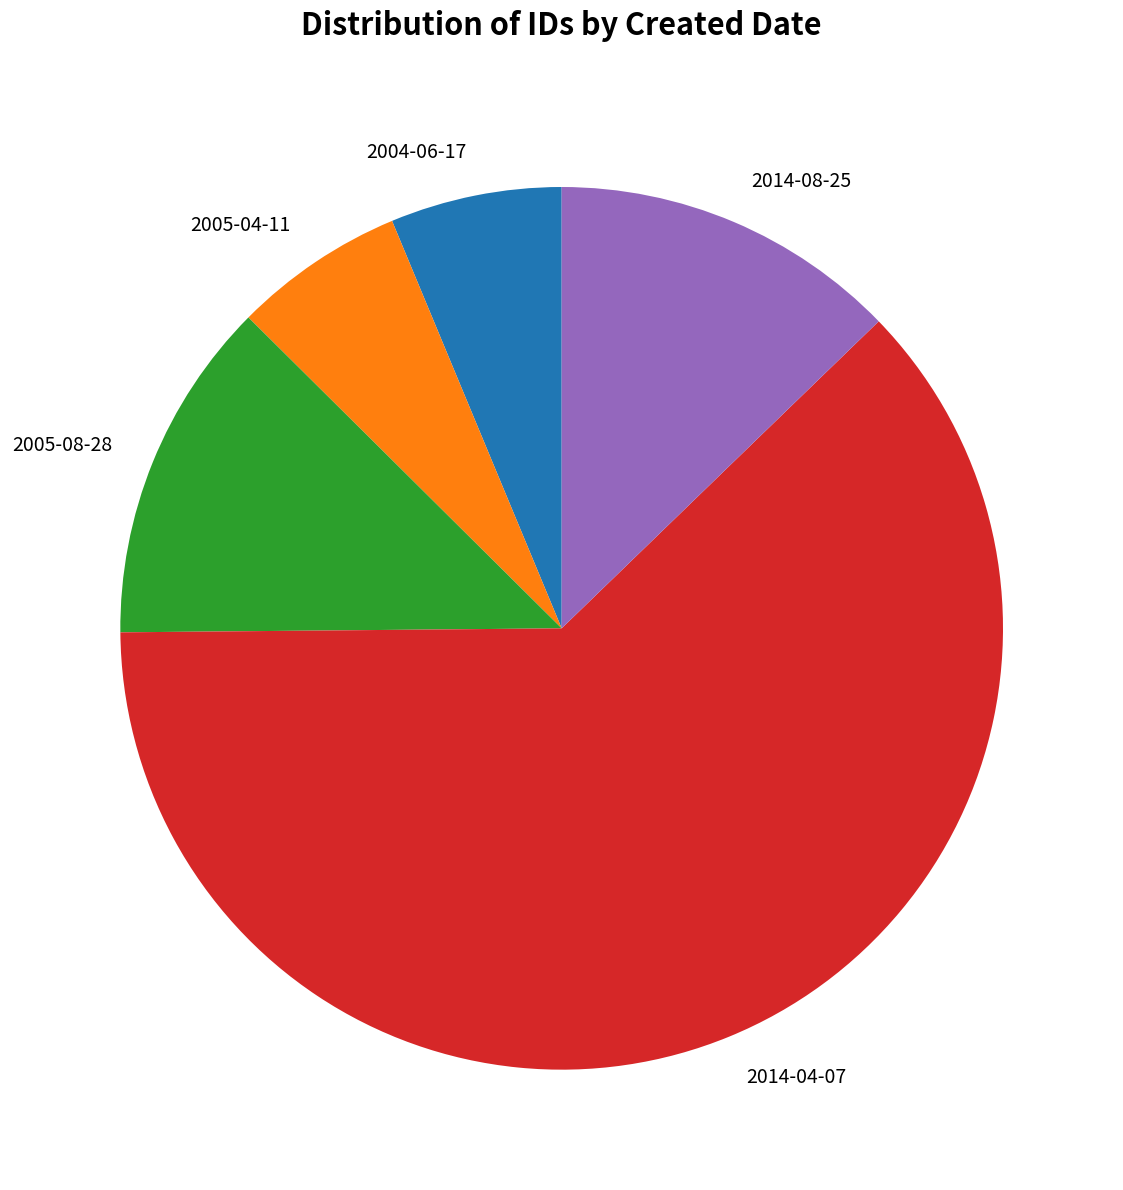

Is 2014-04-07 the majority of the pie?

Yes